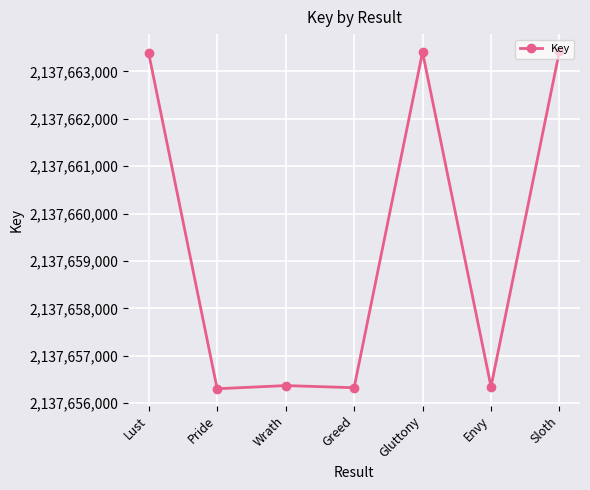

What is the average value?

2137659367